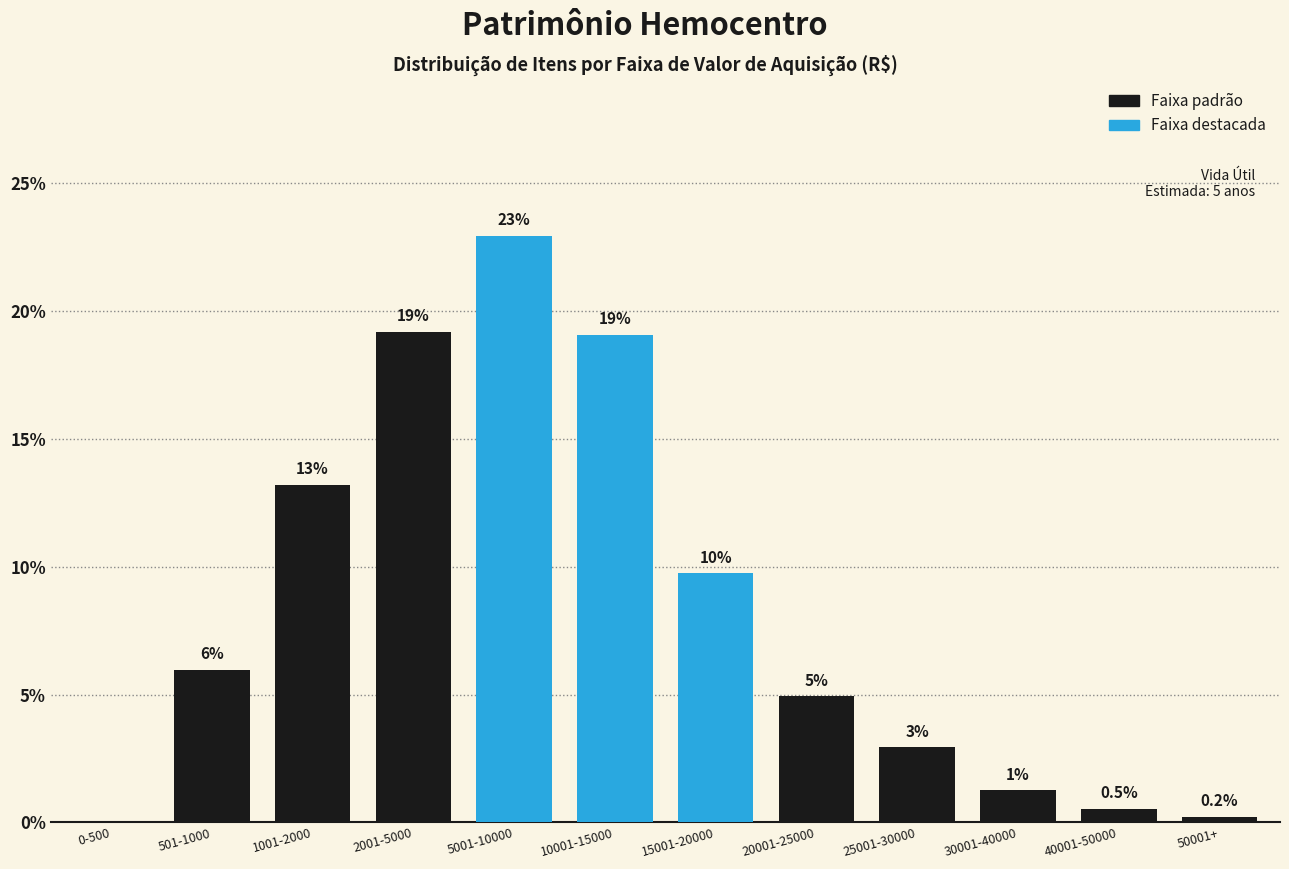

What is the sum of all values?

100.0